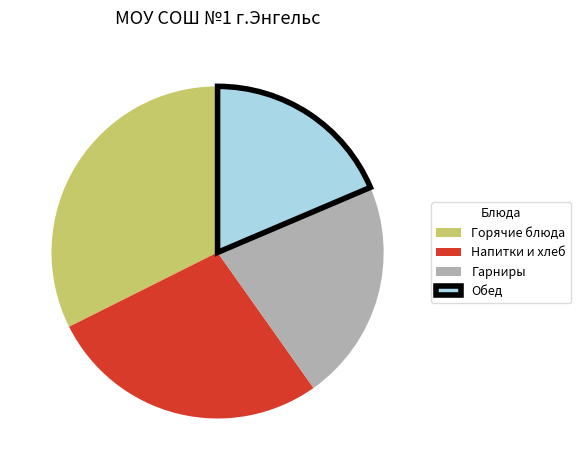

Is the sum of Гарниры and Напитки и хлеб greater than half?

No